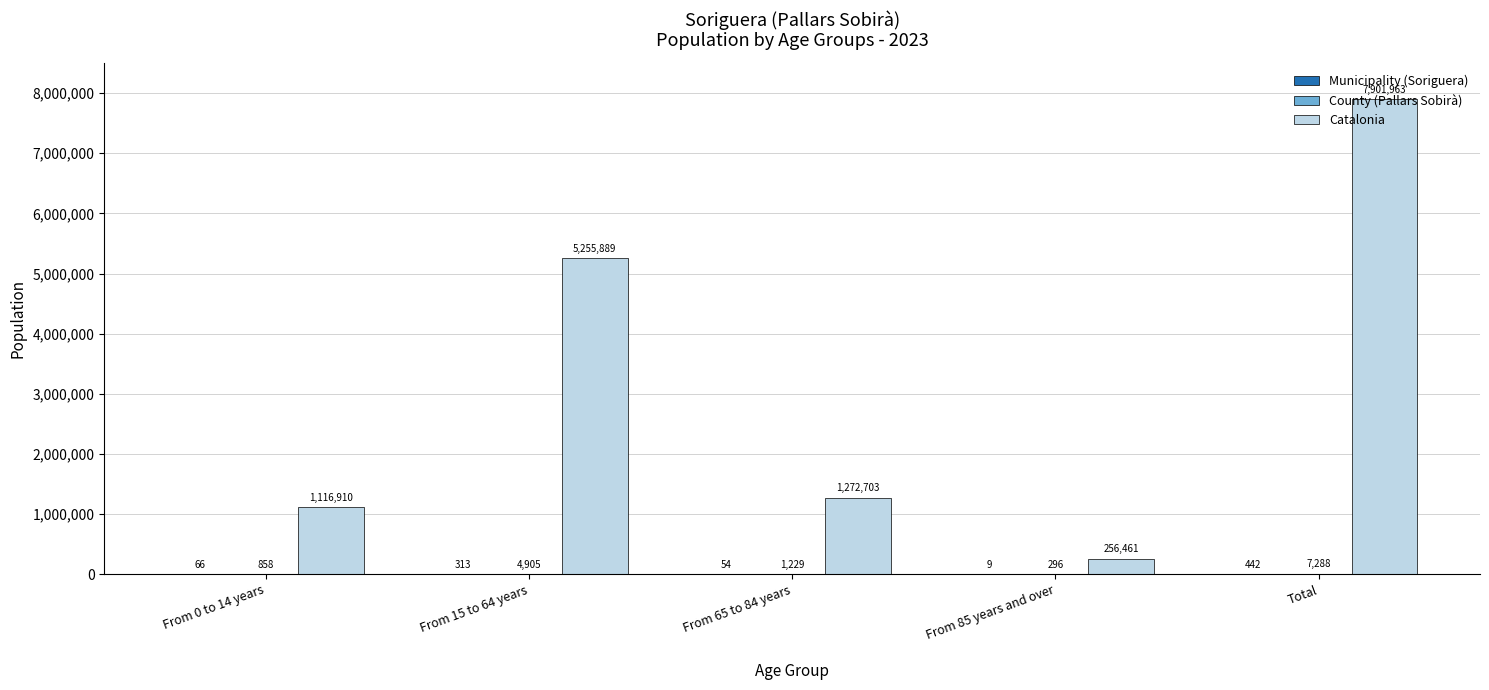

True or false: Catalonia has a value of 8928222 at From 15 to 64 years.

False